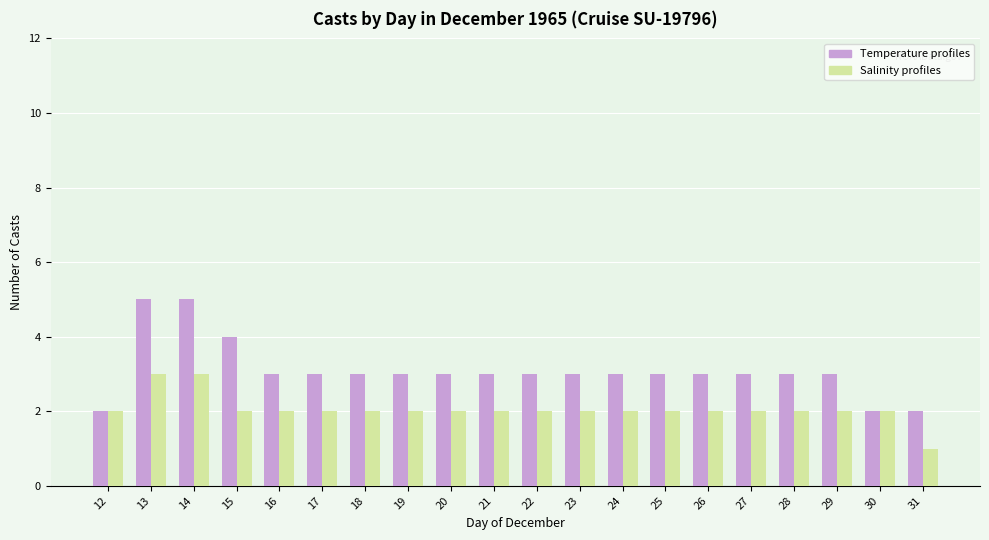

How many bars are there in each group?

2